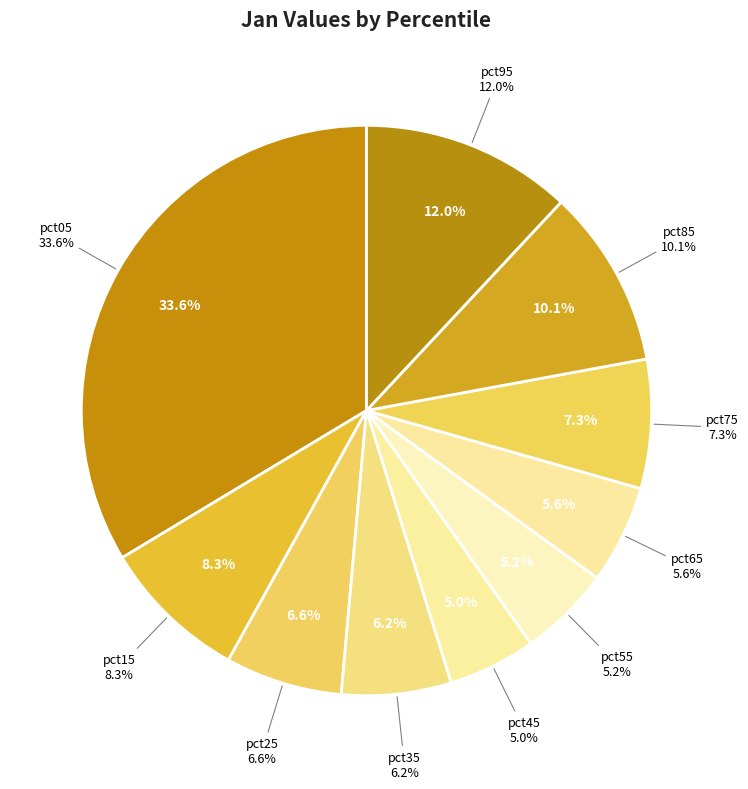

Count the number of slices in the pie.

10